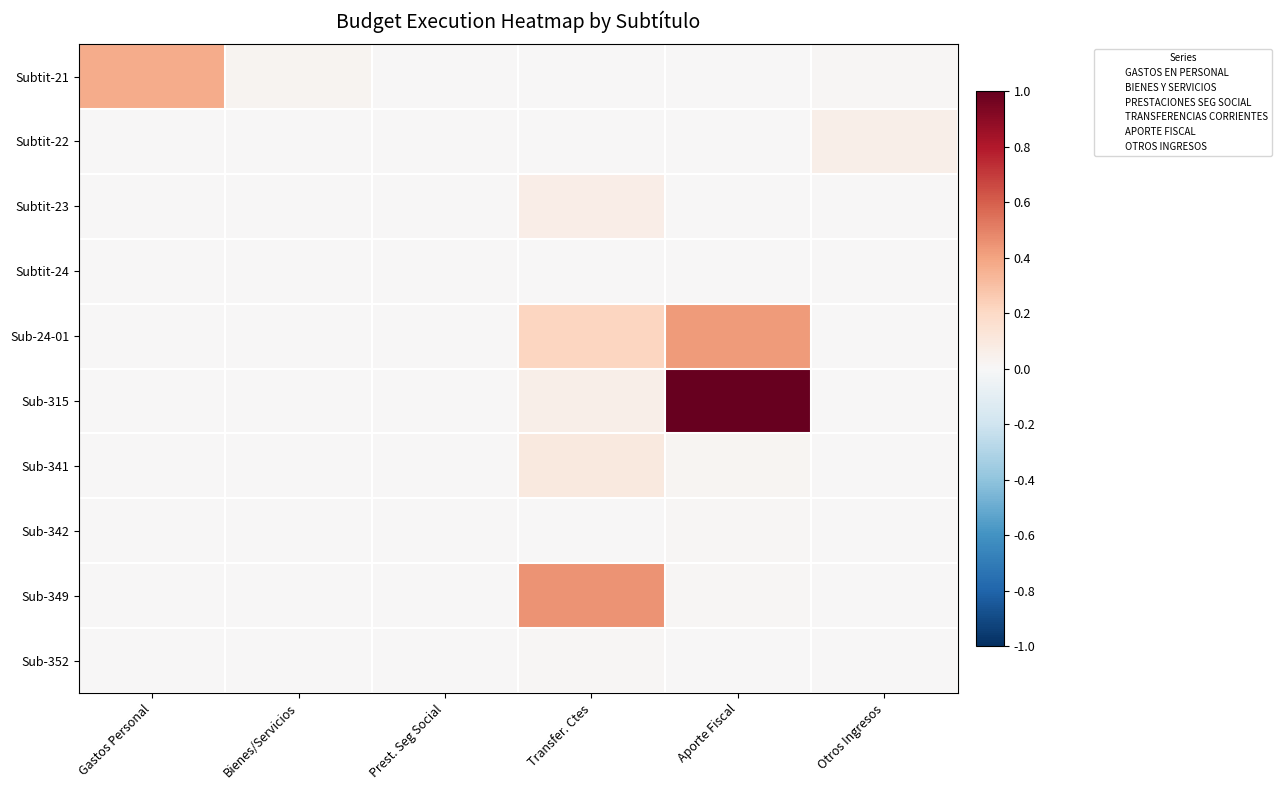

Rank the series at Aporte Fiscal from lowest to highest value.

Subtit-21, Subtit-22, Subtit-23, Subtit-24, Sub-352, Sub-342, Sub-349, Sub-341, Sub-24-01, Sub-315